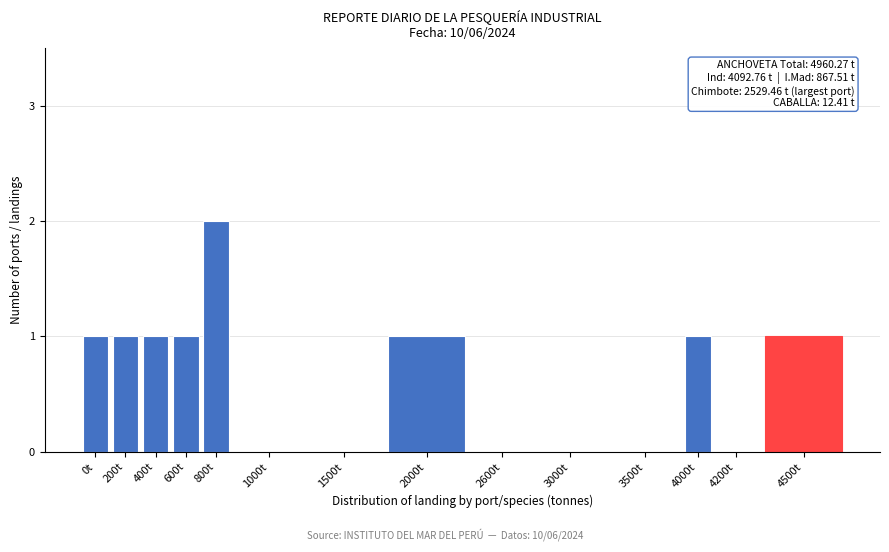

Reading right to left, extract all data points from this chart.

4500t=1	4200t=0	4000t=1	3500t=0	3000t=0	2600t=0	2000t=1	1500t=0	1000t=0	800t=2	600t=1	400t=1	200t=1	0t=1